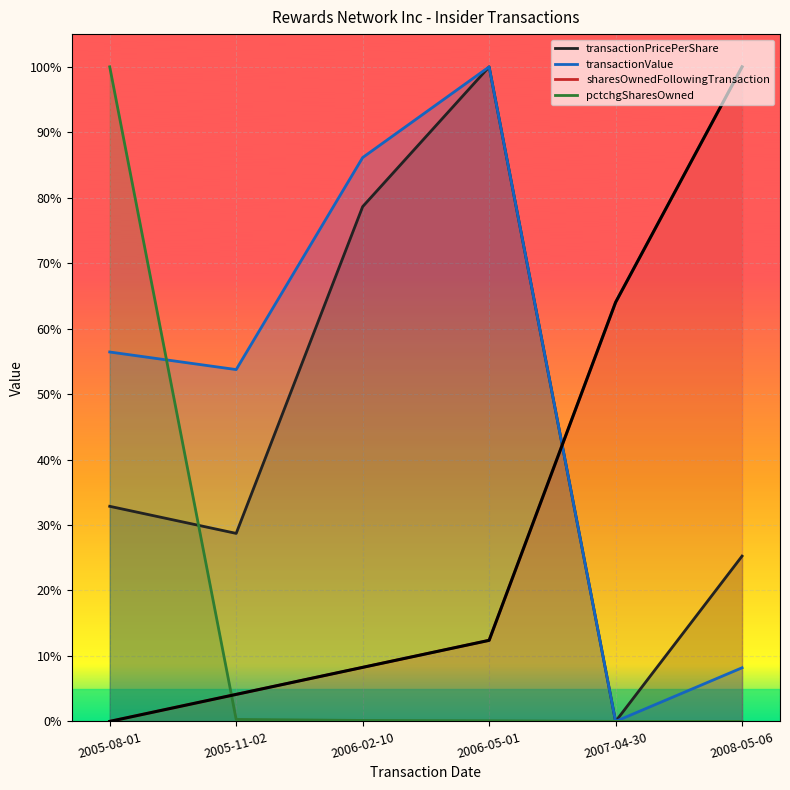

Rank the series by their maximum value, from lowest to highest.

transactionPricePerShare, transactionValue, sharesOwnedFollowingTransaction, pctchgSharesOwned